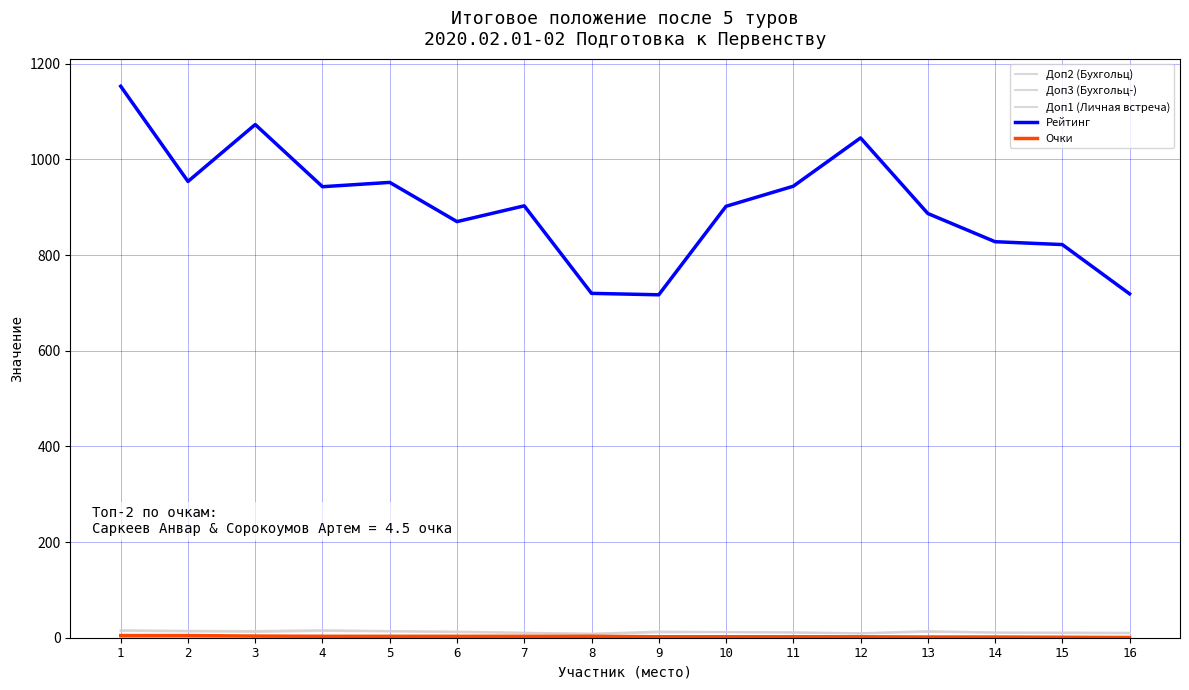

True or false: Доп3 (Бухгольц-) and Доп1 (Личная встреча) intersect in this chart.

False